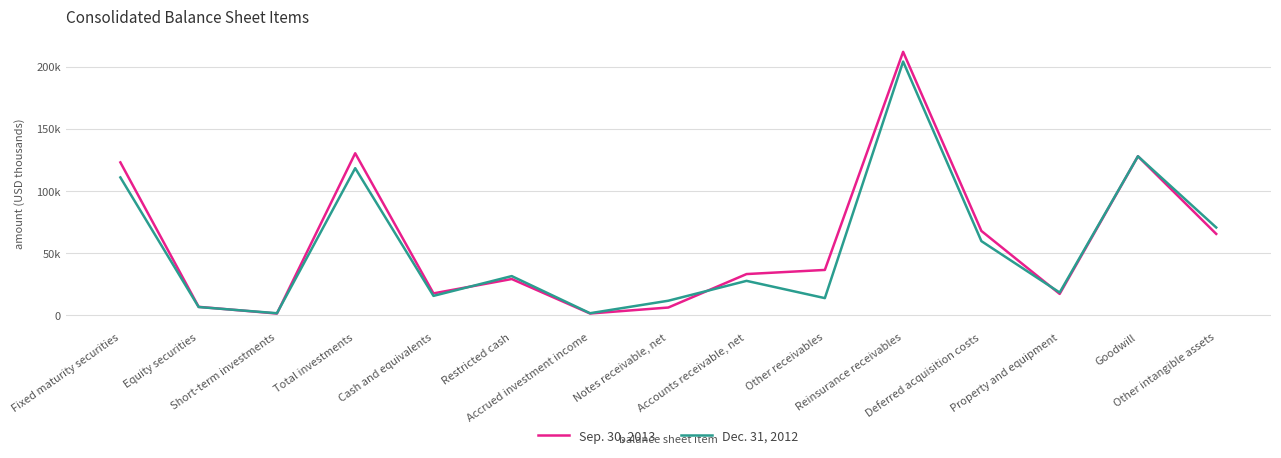

How many values in the Dec. 31, 2012 series are below 27302?

7